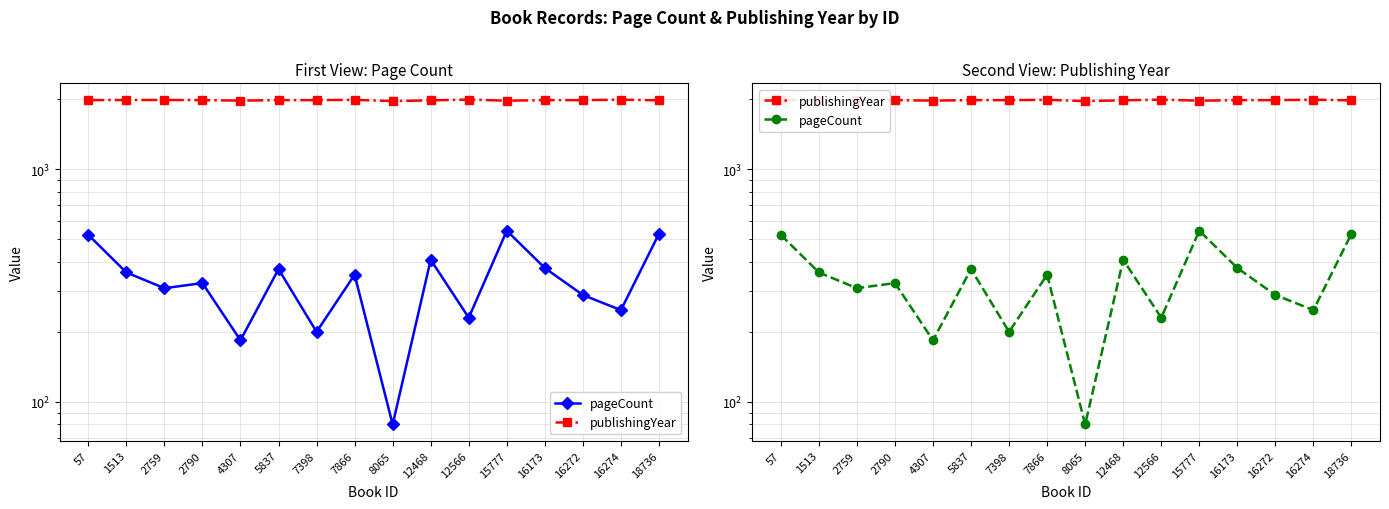

Which category has the lowest value across all series?

8065